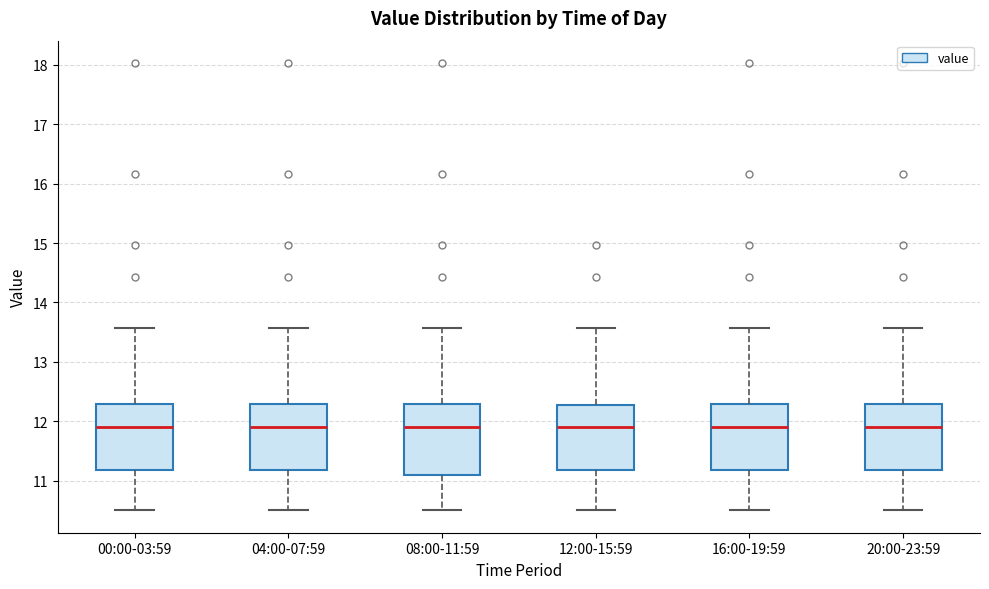

Reading left to right, transcribe this box plot: for each box, give where its median line is, the range the box spans, and where its two whiskers end, as read against the y-axis. The values are not printed on the chart, so give them approximately, as read against the axis.

00:00-03:59: median 11.9, box 11.2 to 12.3, whiskers 10.5 to 13.6
04:00-07:59: median 11.9, box 11.2 to 12.3, whiskers 10.5 to 13.6
08:00-11:59: median 11.9, box 11.1 to 12.3, whiskers 10.5 to 13.6
12:00-15:59: median 11.9, box 11.2 to 12.3, whiskers 10.5 to 13.6
16:00-19:59: median 11.9, box 11.2 to 12.3, whiskers 10.5 to 13.6
20:00-23:59: median 11.9, box 11.2 to 12.3, whiskers 10.5 to 13.6